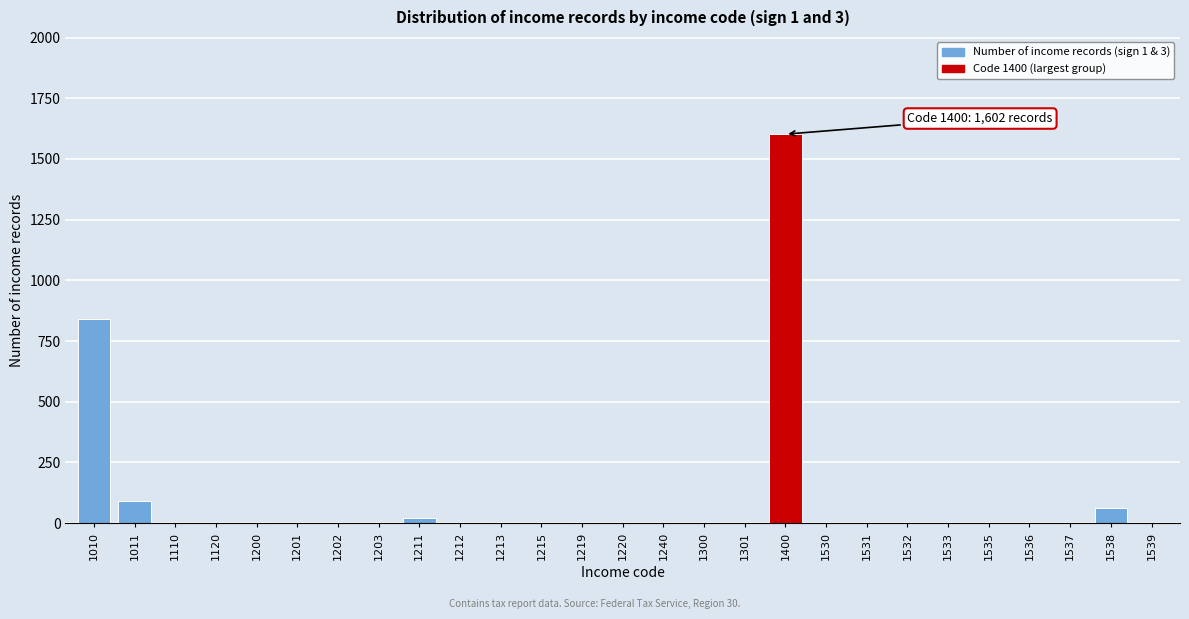

Where is the data nearest to the value 801?

1010